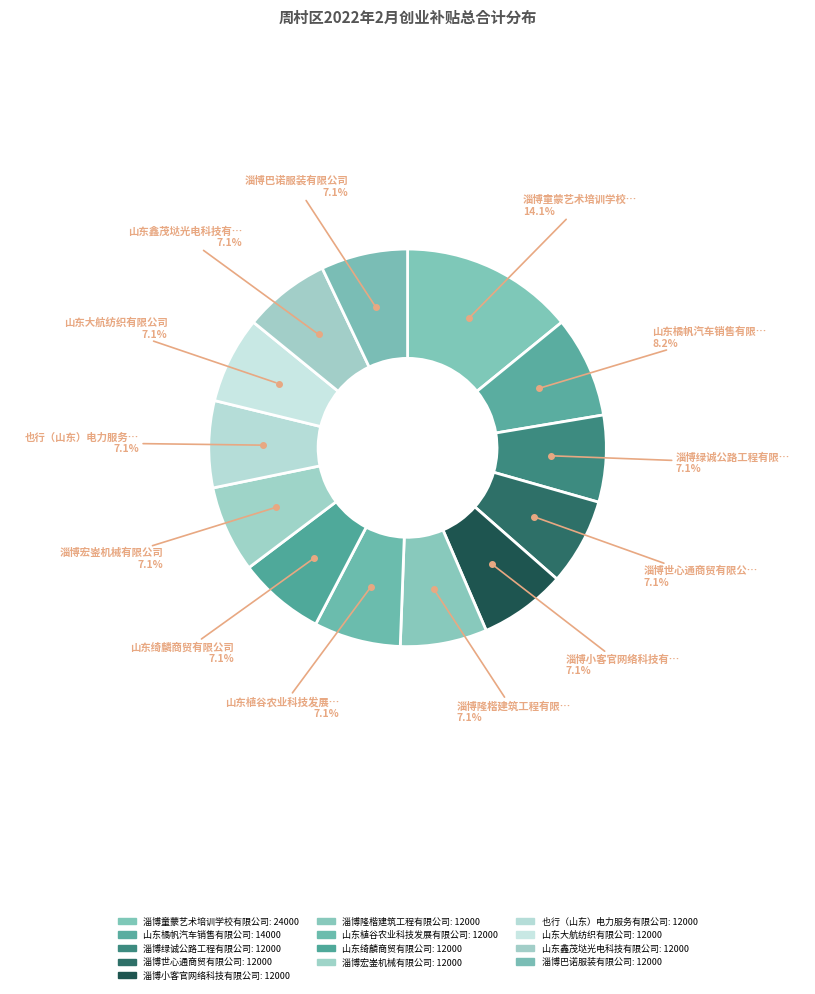

How many segments does this pie chart have?

13